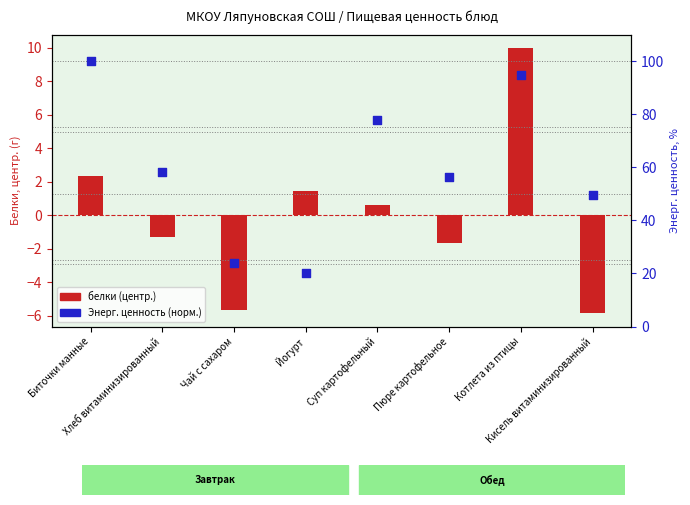

Which series contains the lowest Y value?

белки (центр.)